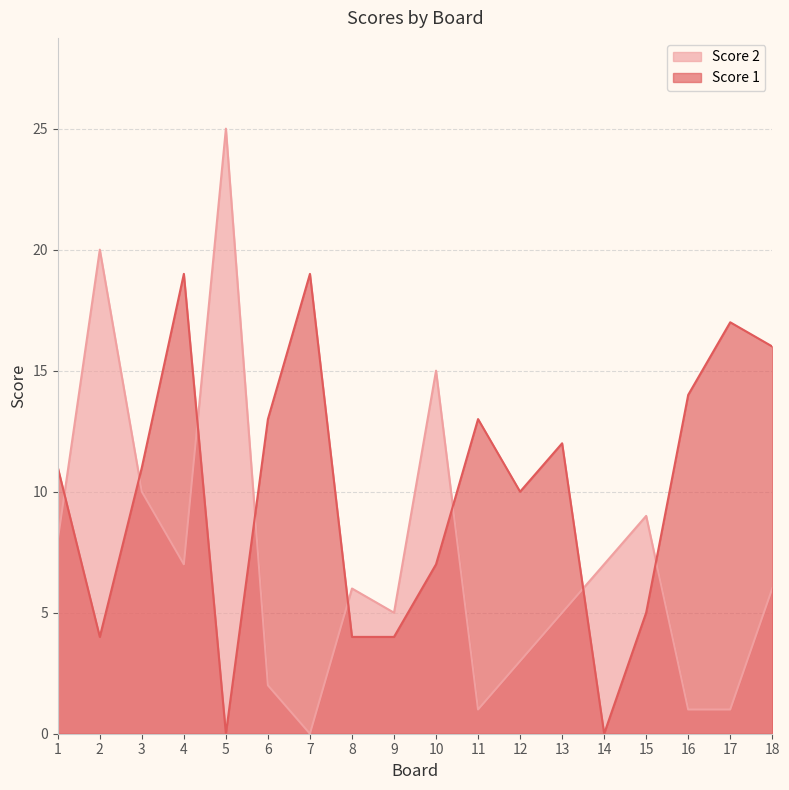

Between which two adjacent categories do Score 2 and Score 1 first intersect?

1 and 2